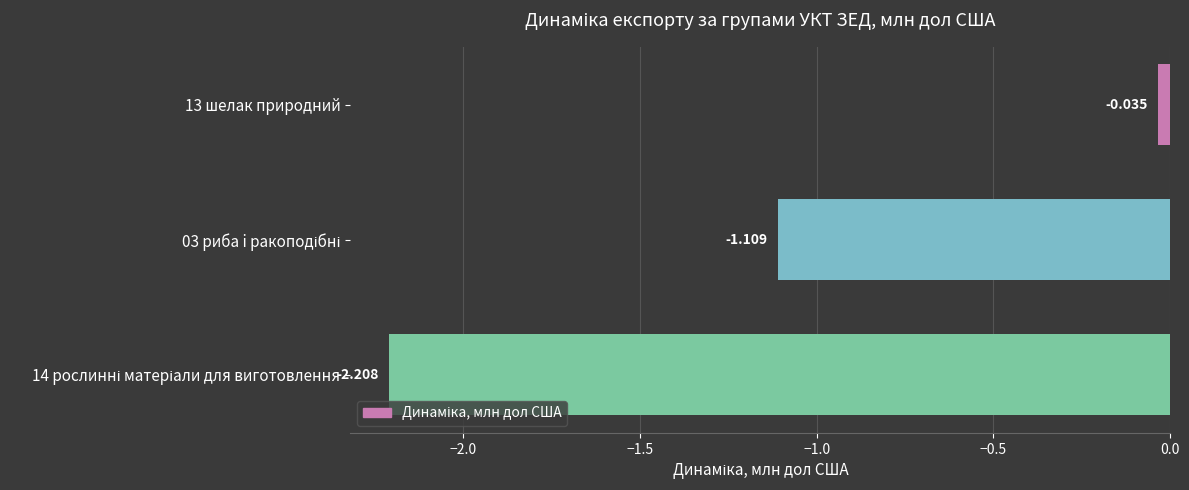

What is the minimum value shown in the chart?

-2.2